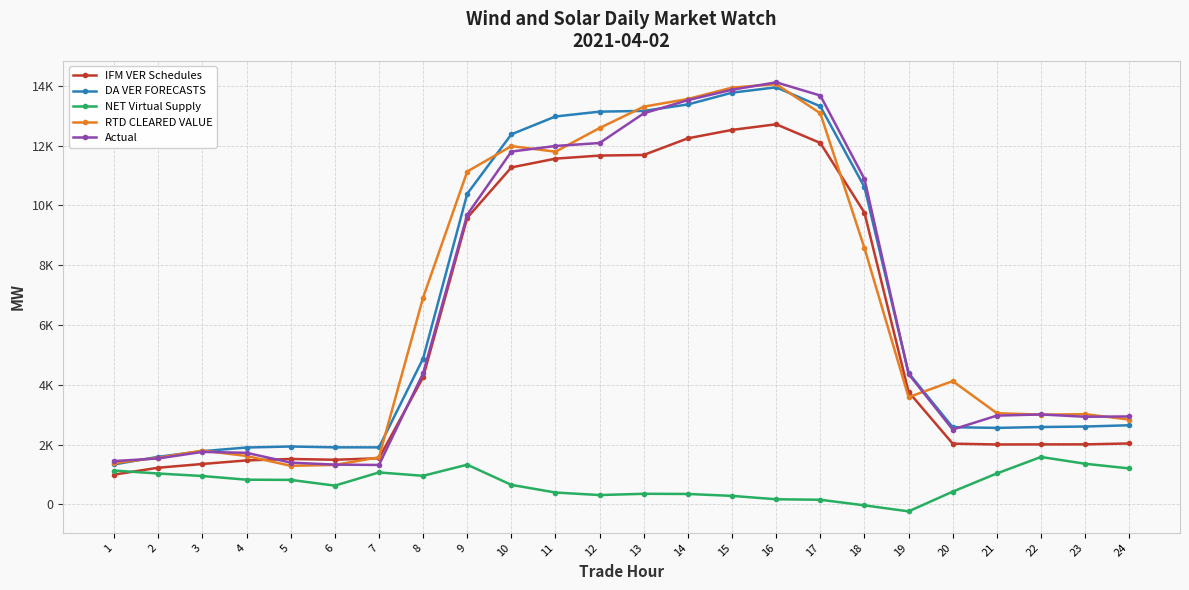

What are all the series names shown in the legend?

IFM VER Schedules, DA VER FORECASTS, NET Virtual Supply, RTD CLEARED VALUE, Actual